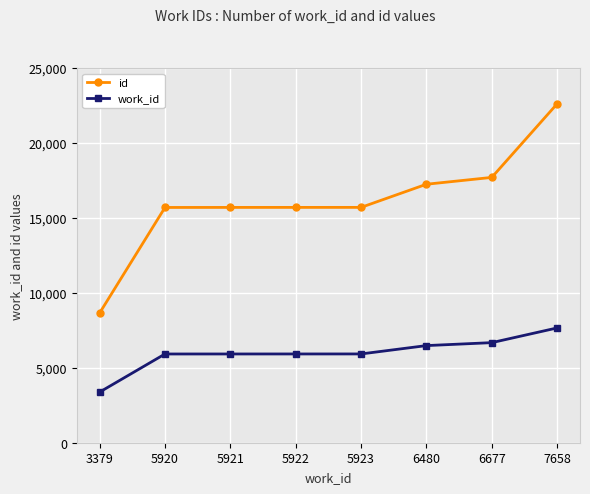

Rank the series at 7658 from highest to lowest value.

id, work_id